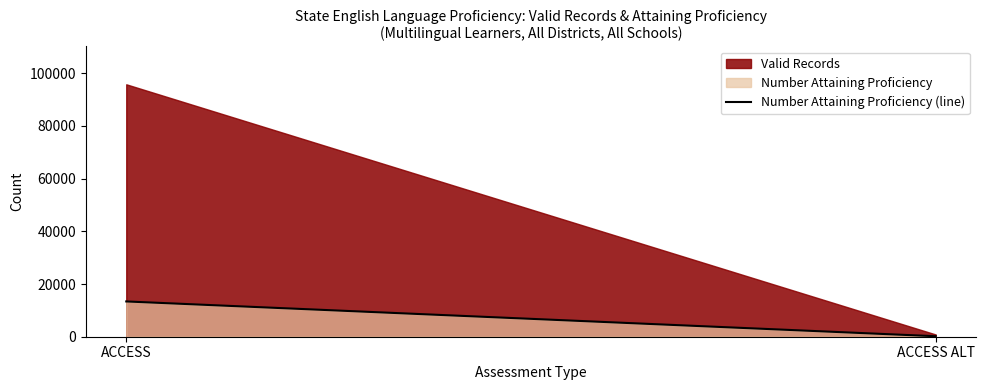

The chart shows a value of 23075 at ACCESS. True or false?

False